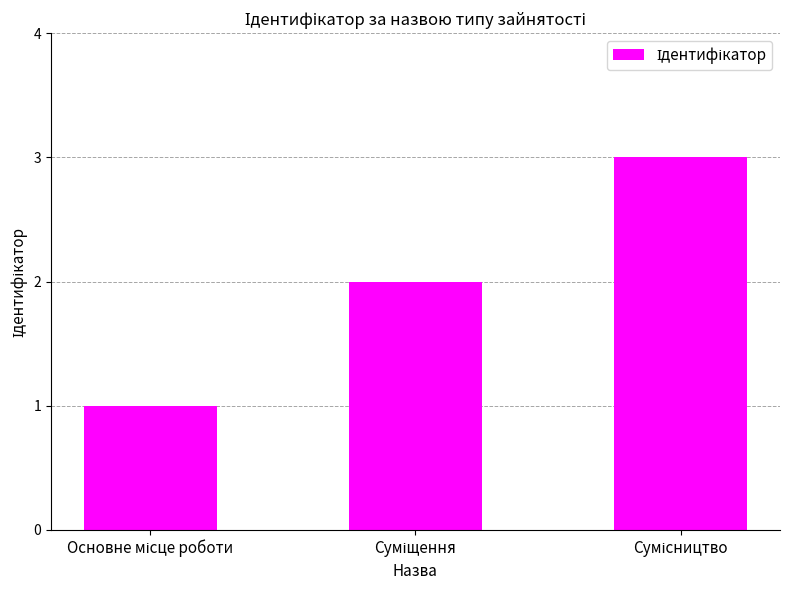

What is the sum of all values?

6